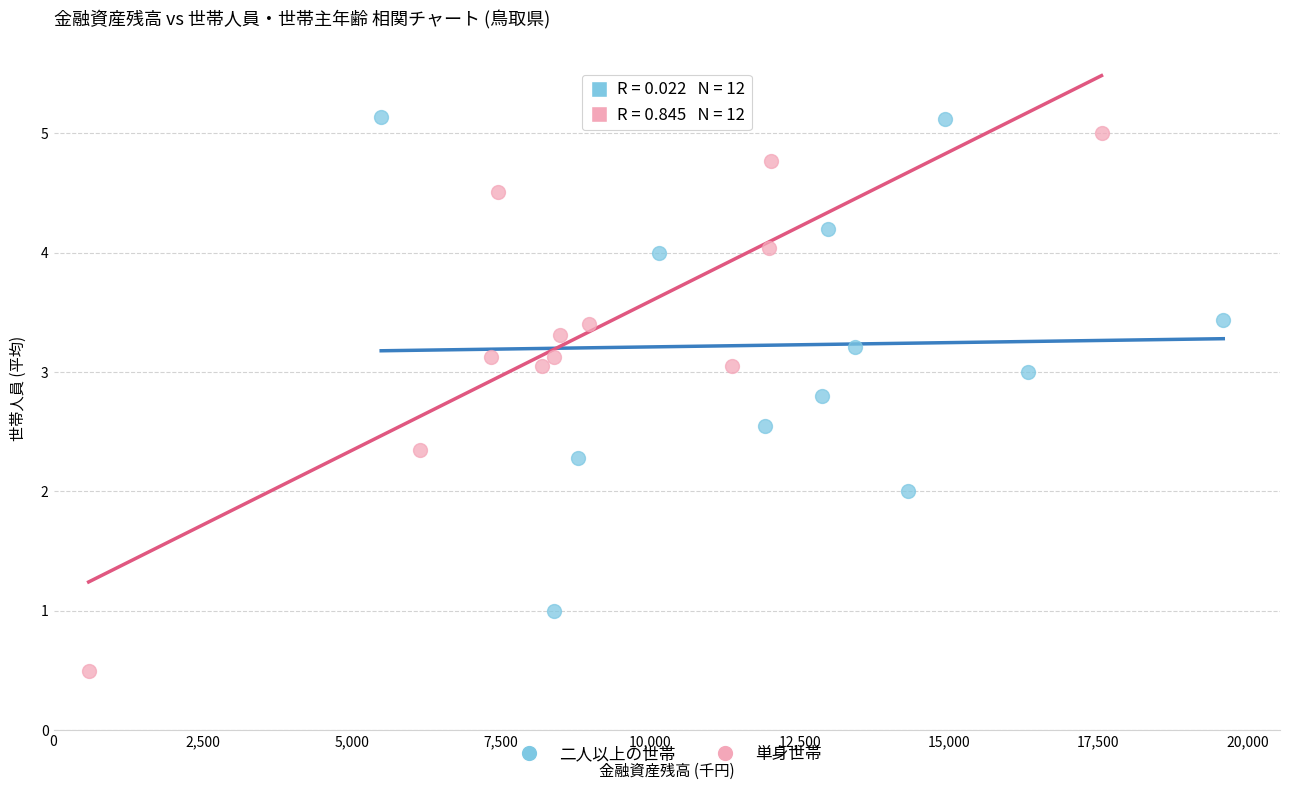

Which series contains the lowest Y value?

単身世帯